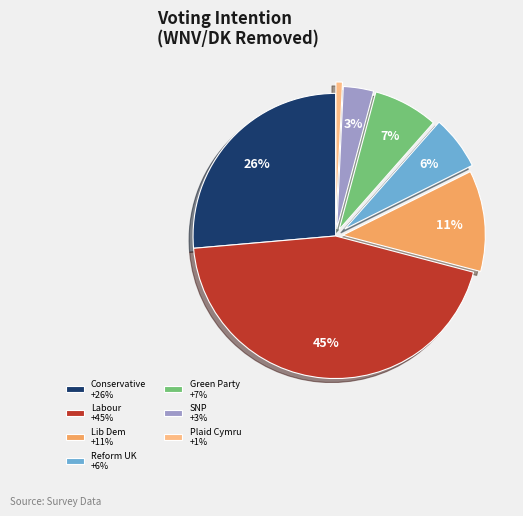

True or false: SNP +3% accounts for 3% of the total.

True